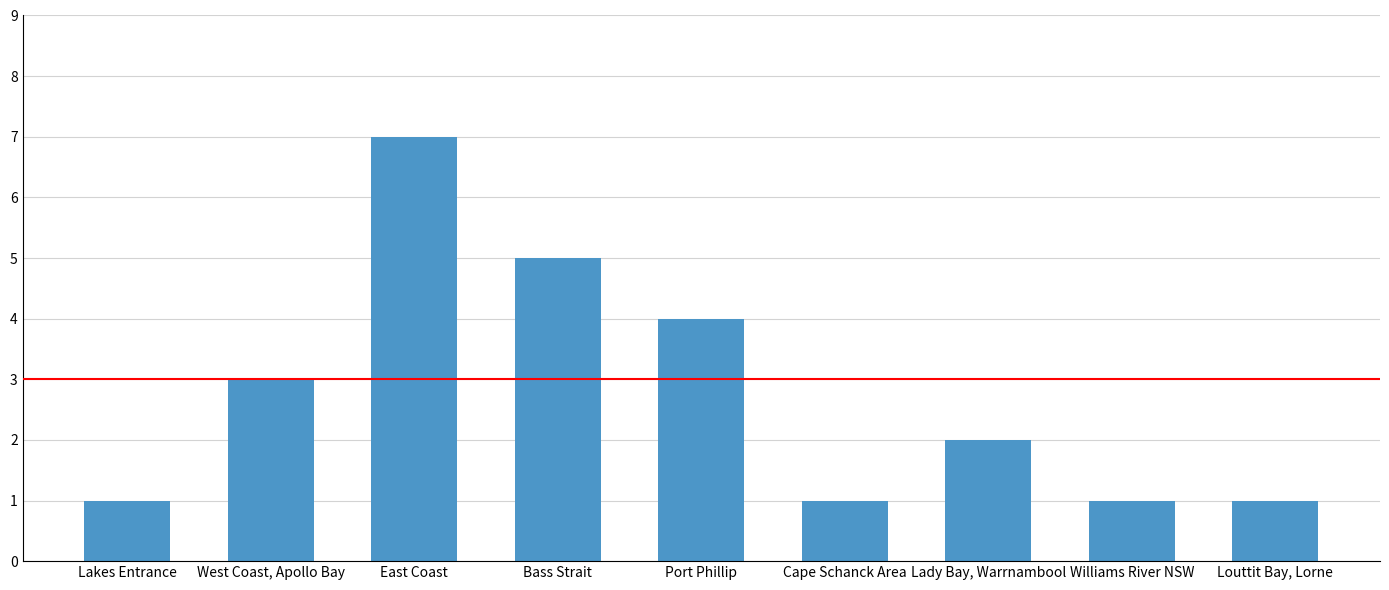

Which label corresponds to the largest value in the chart?

East Coast